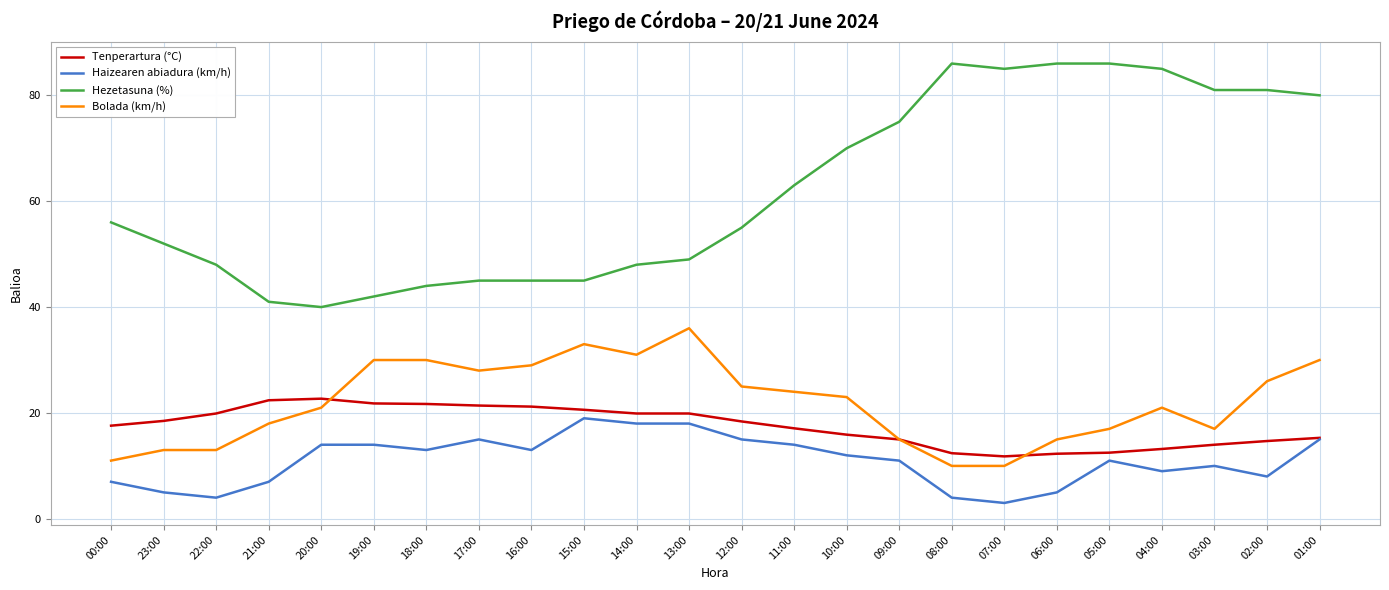

Which series has the largest range (max minus min)?

Hezetasuna (%)